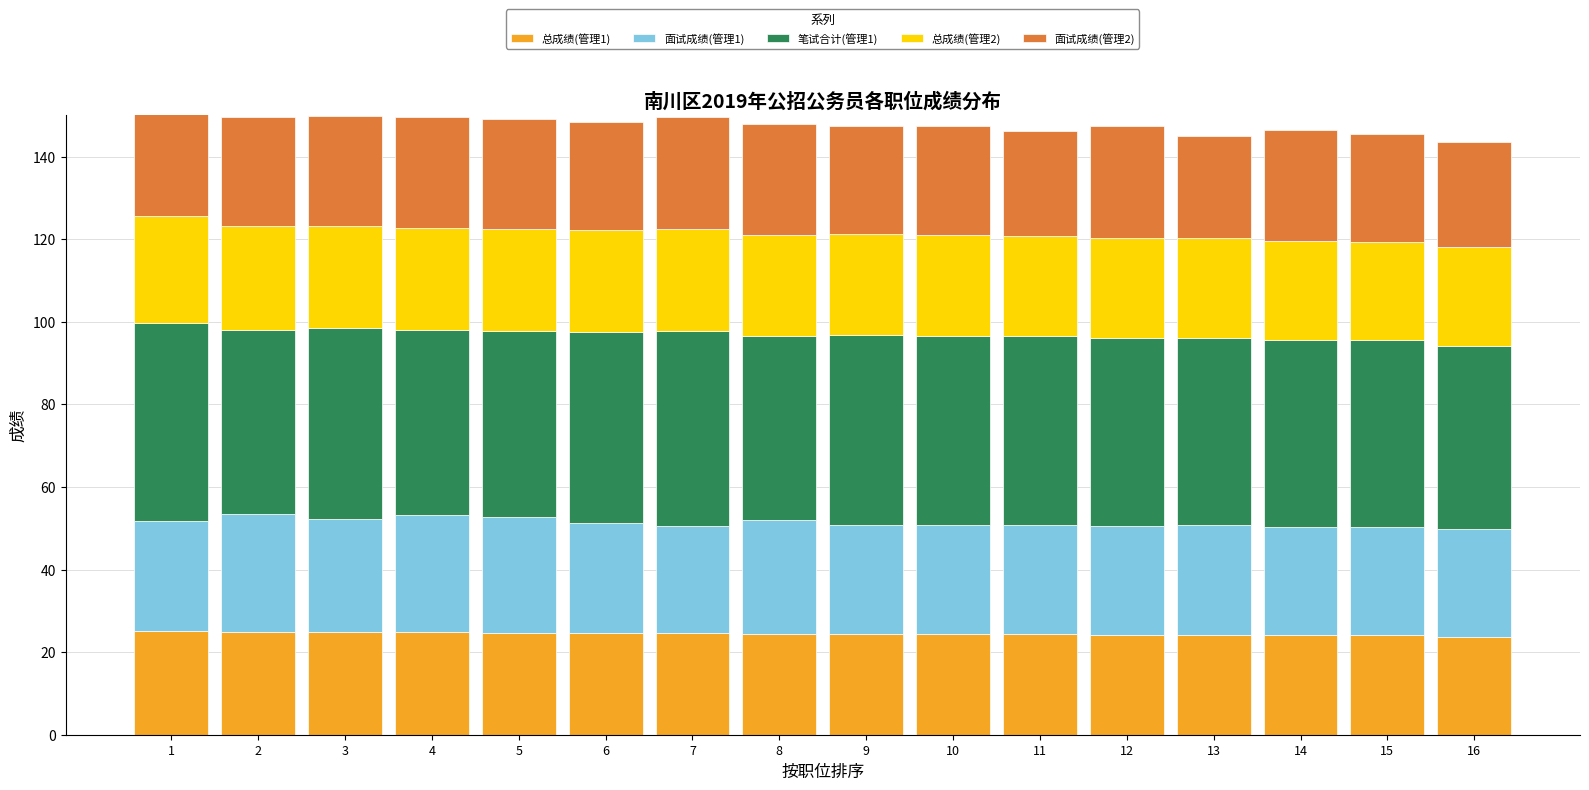

The value of 笔试合计(管理1) at 1 is 48.0. True or false?

True